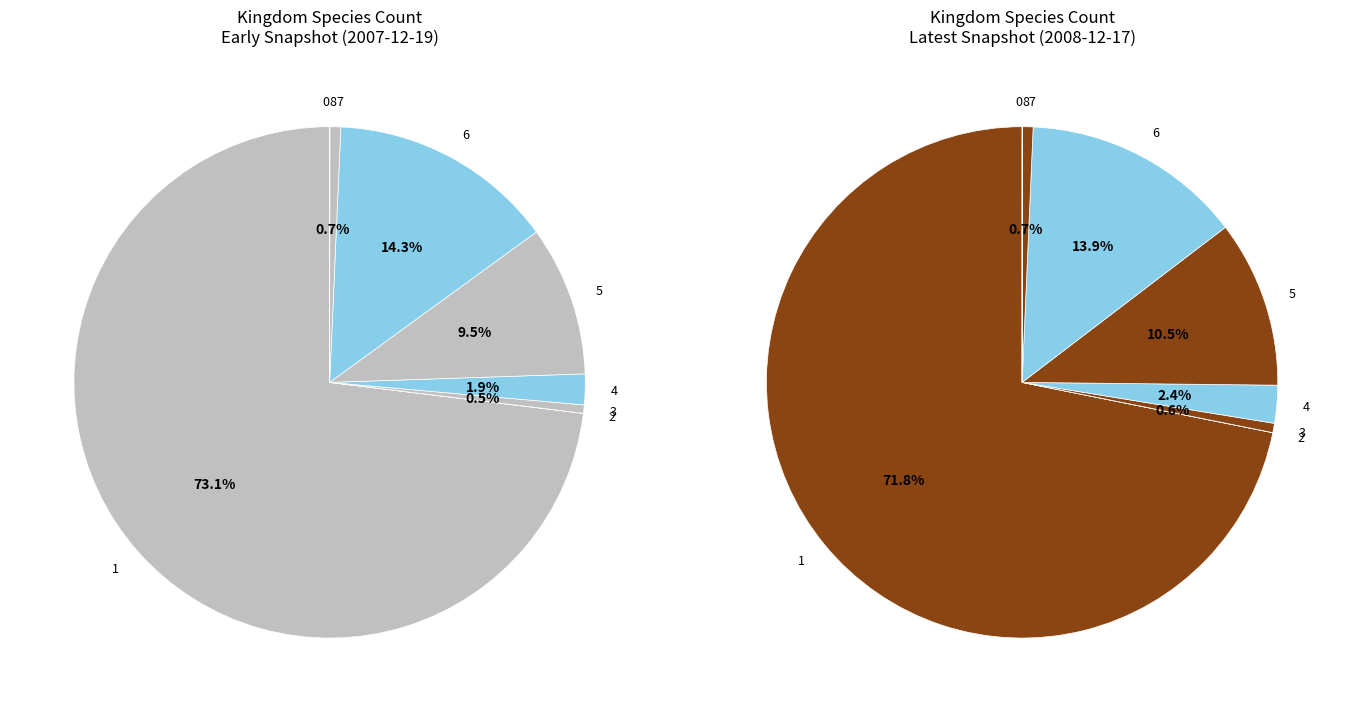

True or false: 1 accounts for 80% of the total.

False